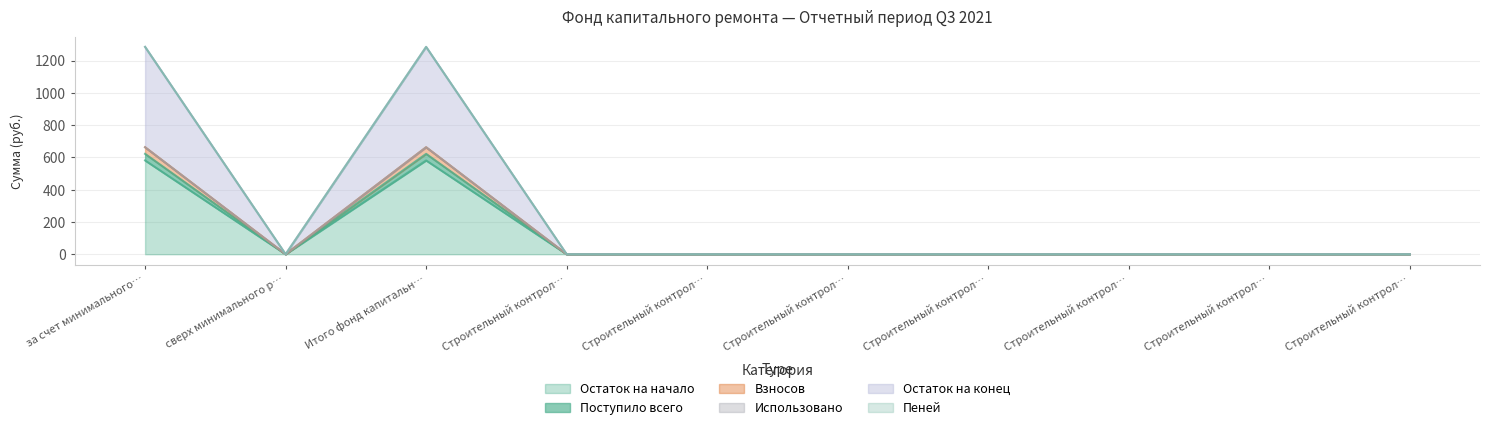

How many data points in Остаток на конец are above 0?

2